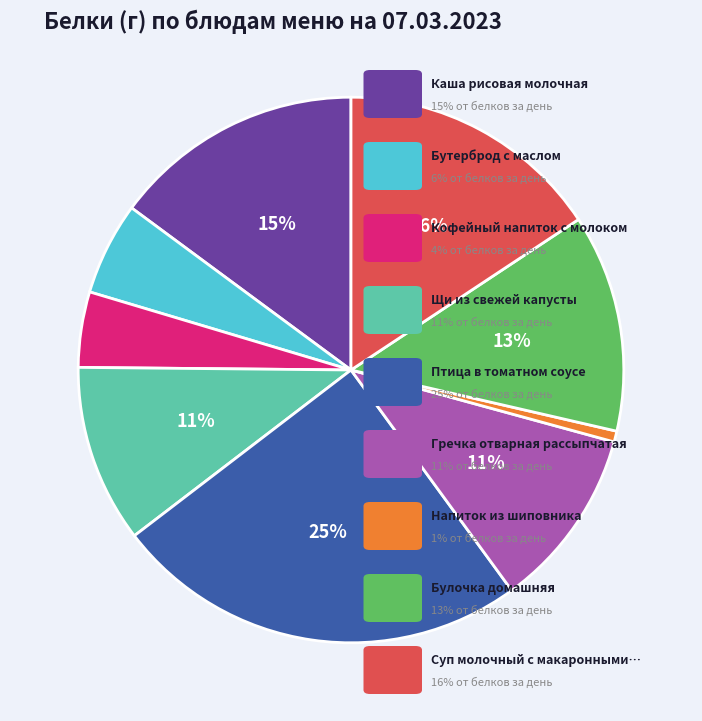

Is there any slice that represents more than half of the pie?

No